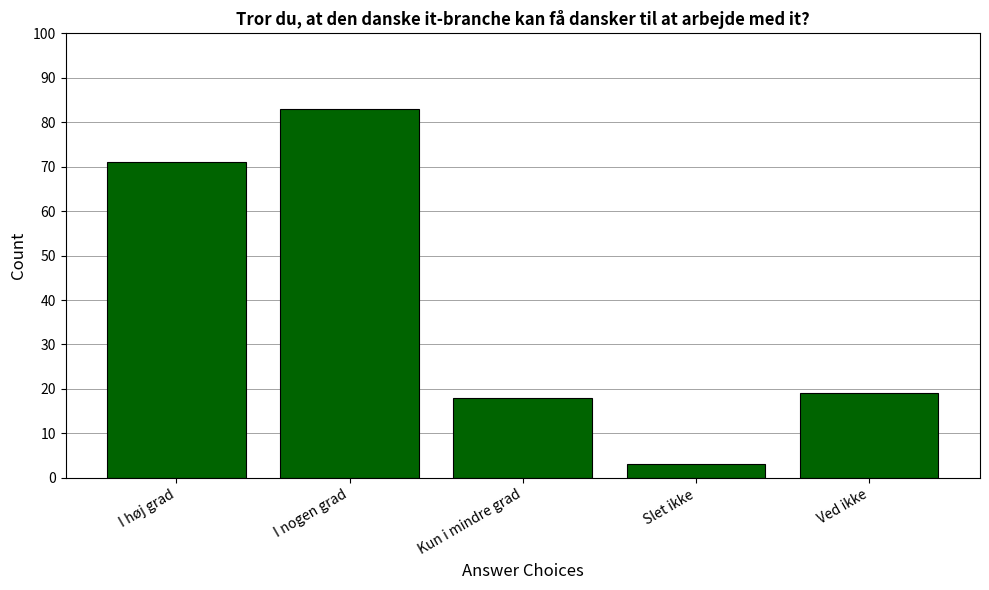

Reading left to right, extract all data points from this chart.

71	83	18	3	19